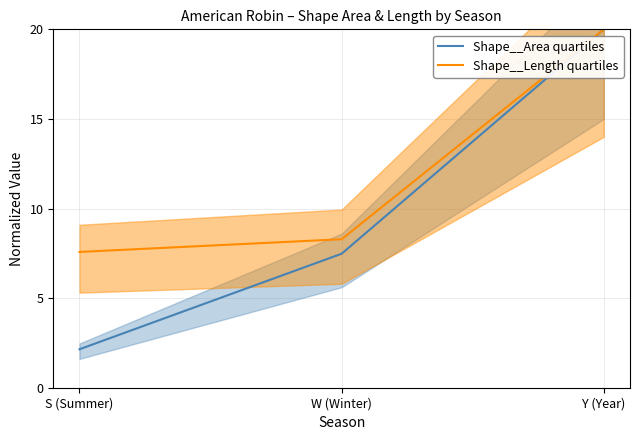

What is the sum of all Shape__Length quartiles values?

35.9